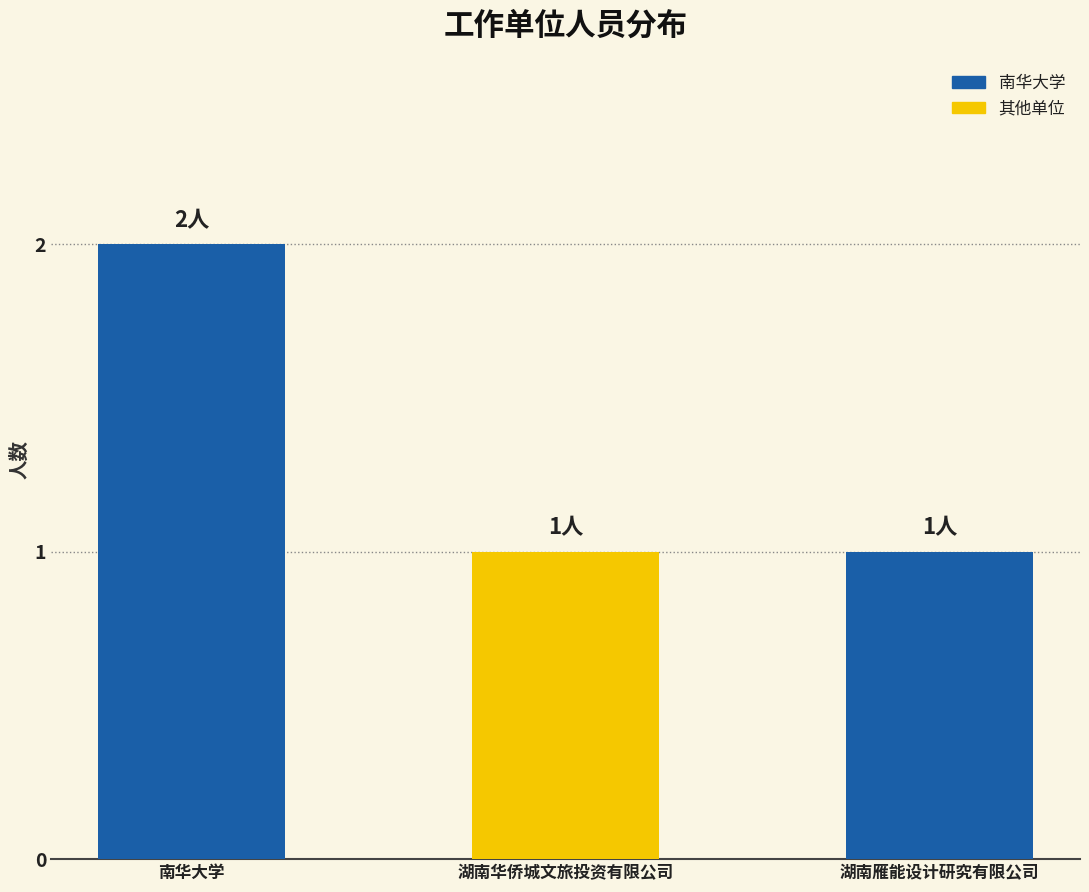

Does the chart contain any negative values?

No